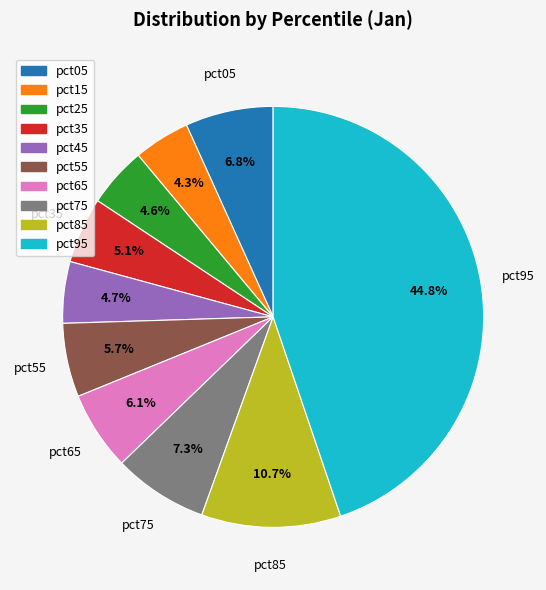

Is there a majority slice in this chart?

No